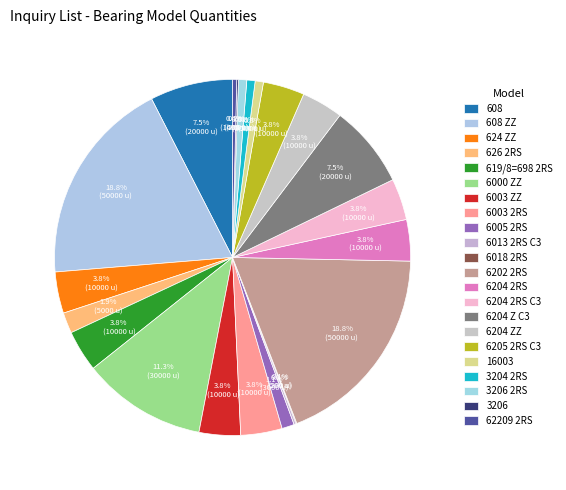

True or false: 6204 ZZ accounts for 4% of the total.

True